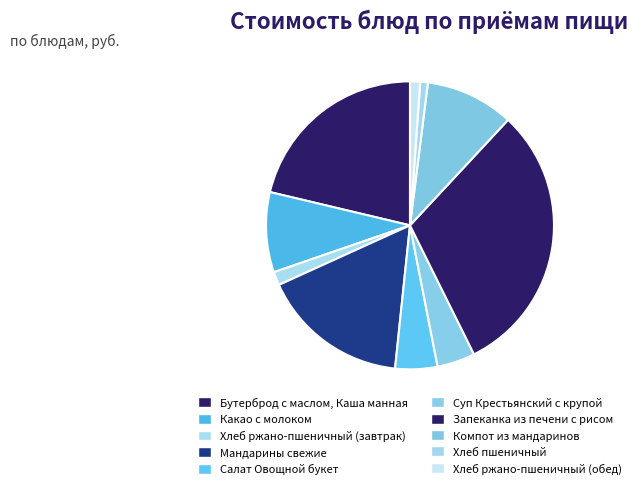

What percentage do Компот из мандаринов and Хлеб ржано-пшеничный (обед) together represent?

11.1%